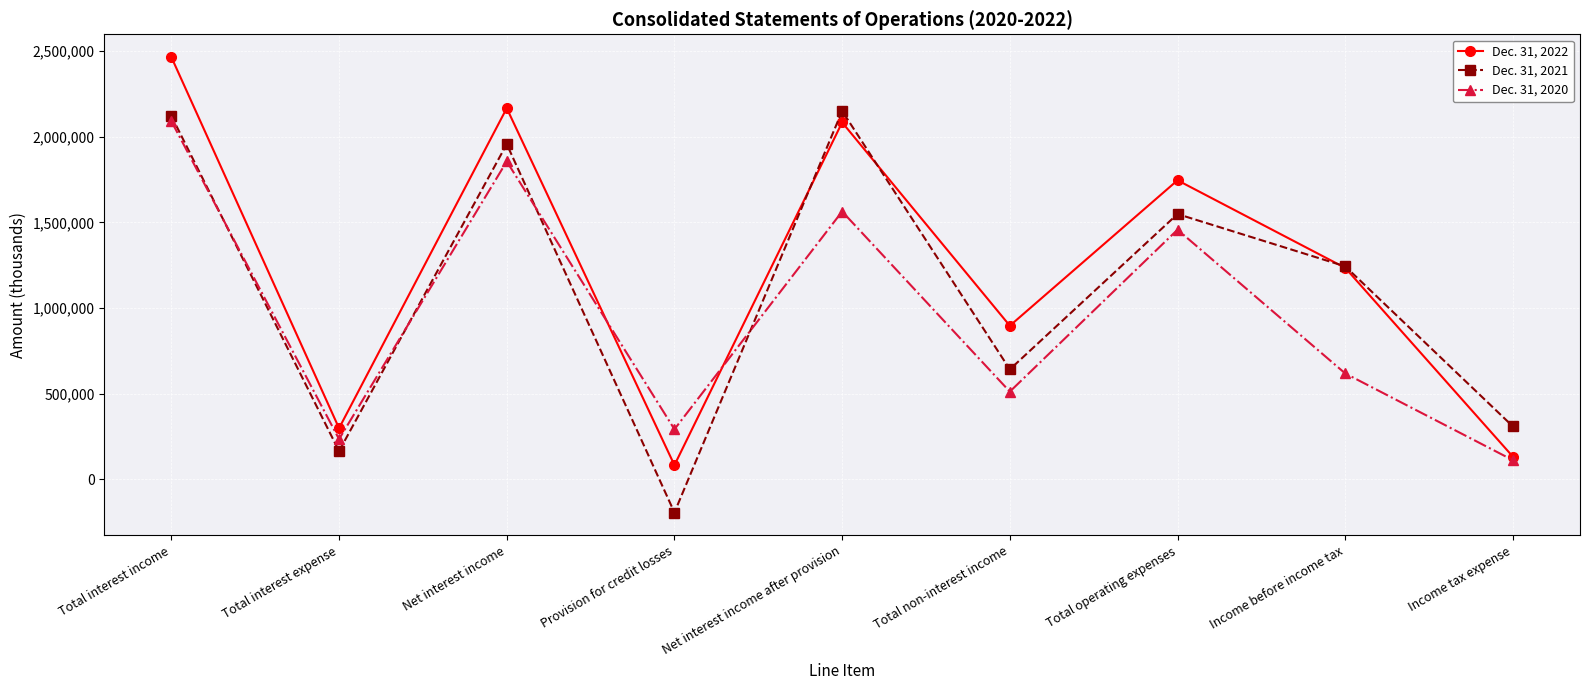

True or false: Dec. 31, 2020 has more than 1 interior local peaks.

True